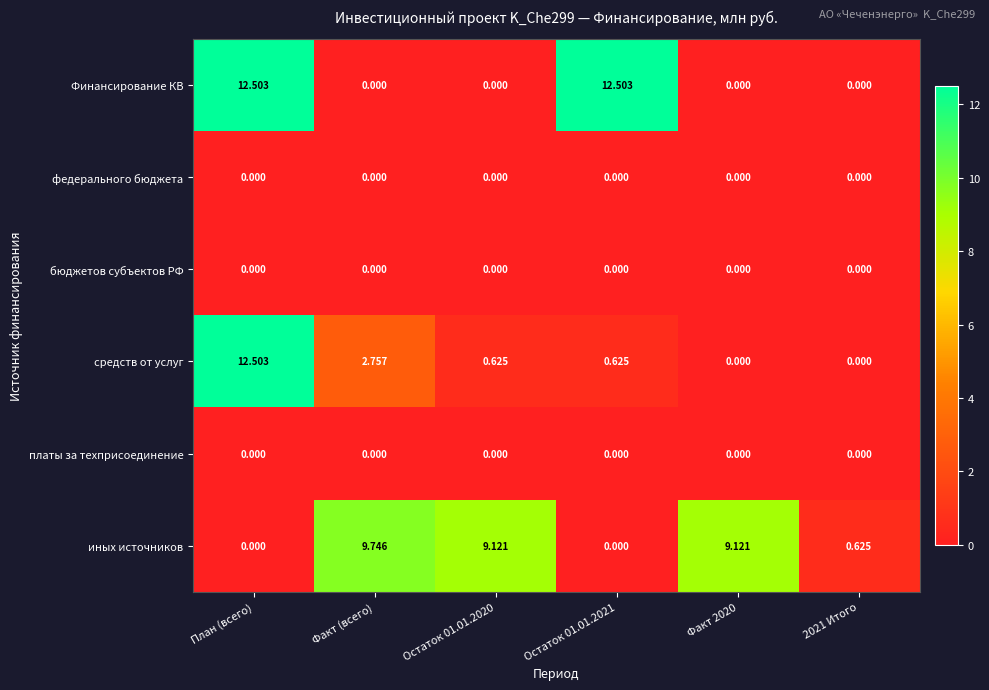

Count the number of categories in the chart.

6